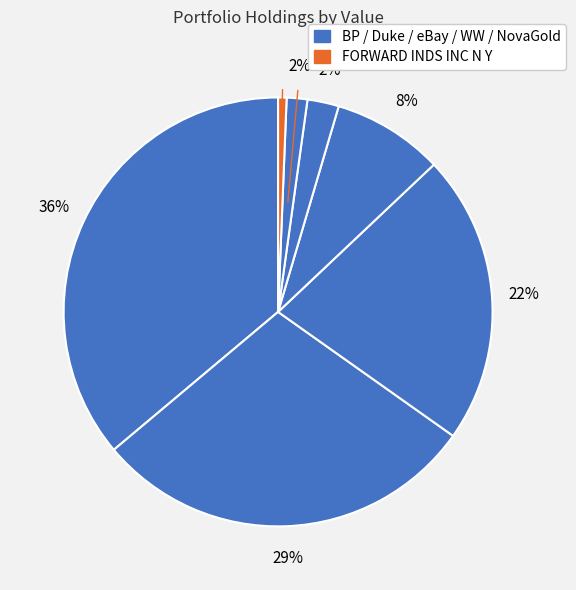

Count the number of slices in the pie.

7